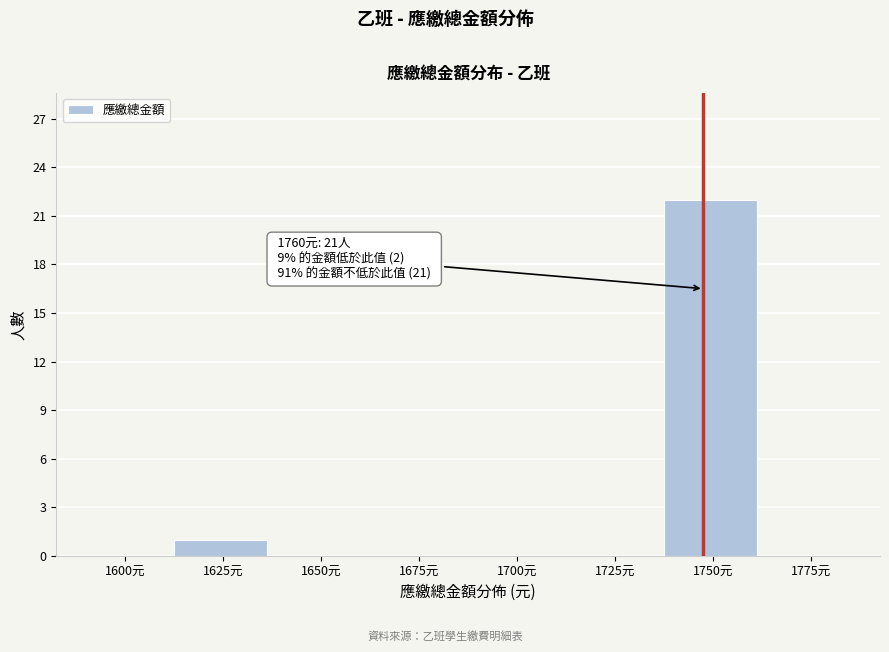

Reading left to right, transcribe all the data shown in this chart.

1600元=0	1625元=1	1650元=0	1675元=0	1700元=0	1725元=0	1750元=22	1775元=0